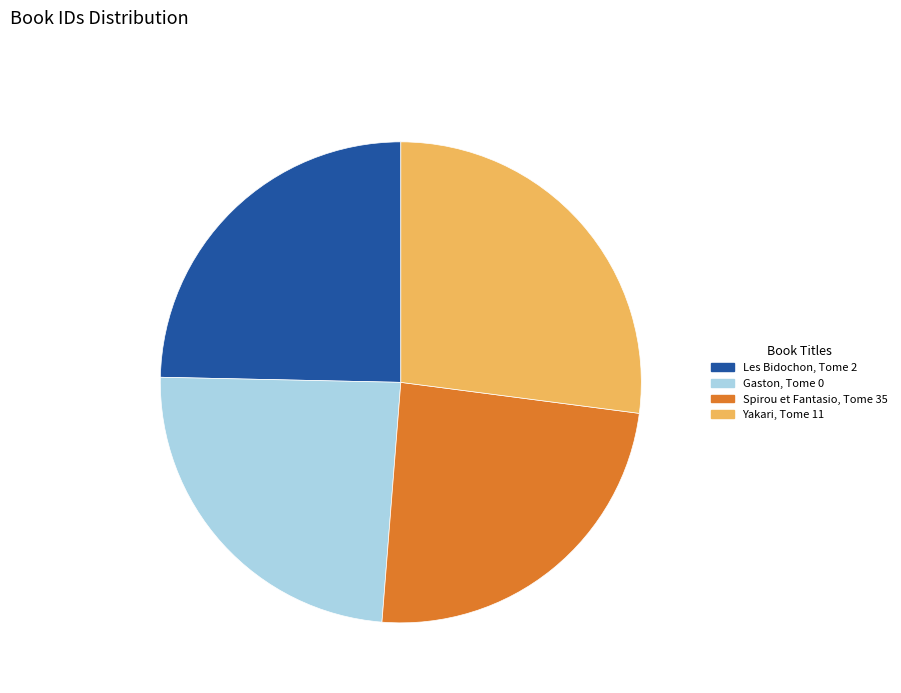

Is there a majority slice in this chart?

No